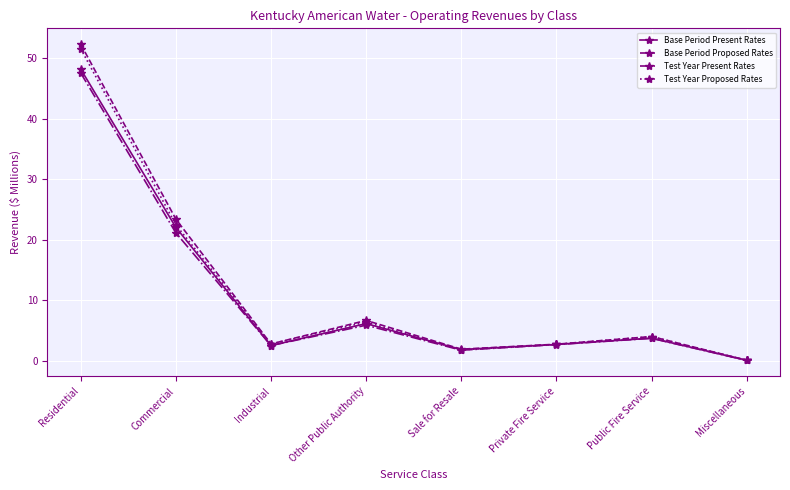

At which label does Test Year Proposed Rates first exceed 4?

Residential